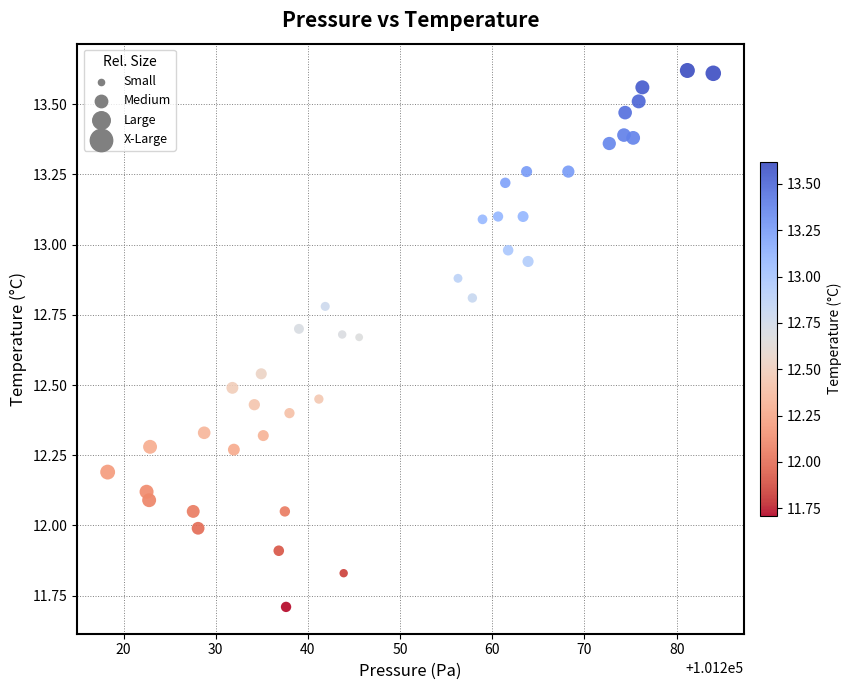

What is the range of X values (max minus min)?

65.7